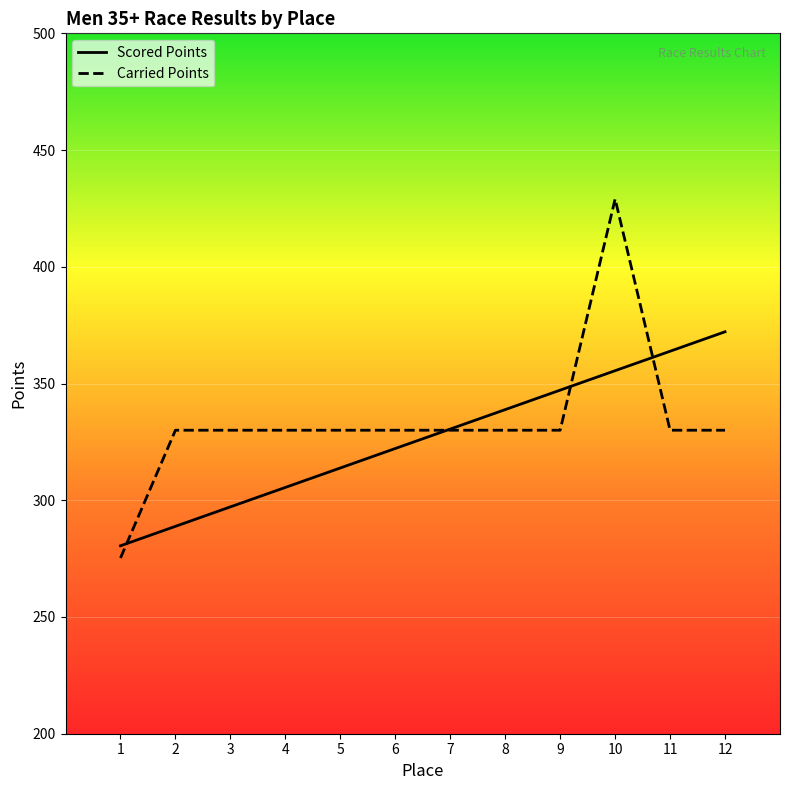

At which label does Scored Points reach its peak?

12